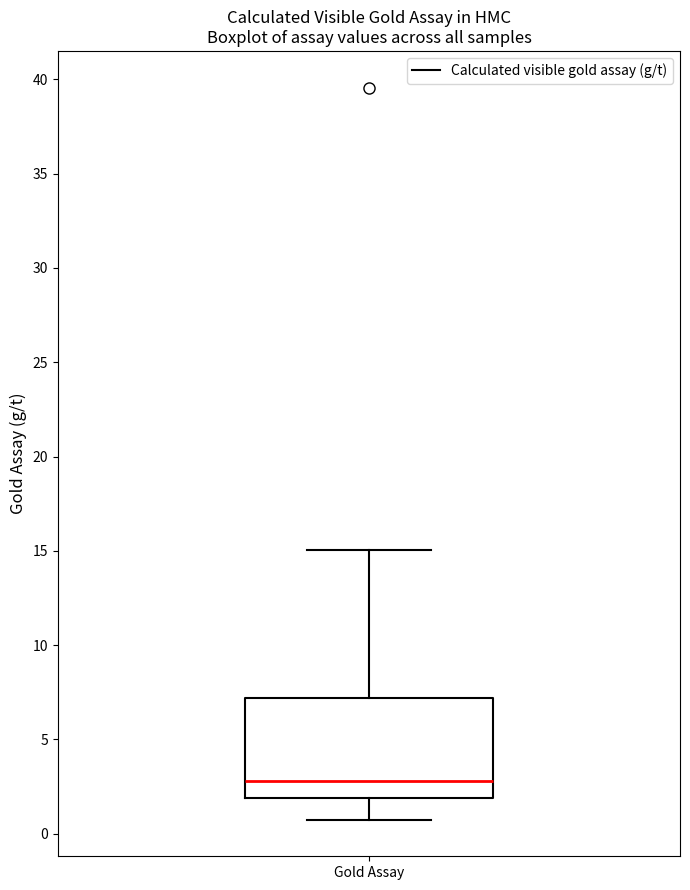

Transcribe this box plot: give where the median line is, the range the box spans, and where the two whiskers end, as read against the y-axis. The values are not printed on the chart, so give them approximately, as read against the axis.

median 3.0, box 2.0 to 7.0, whiskers 0.5 to 15.0